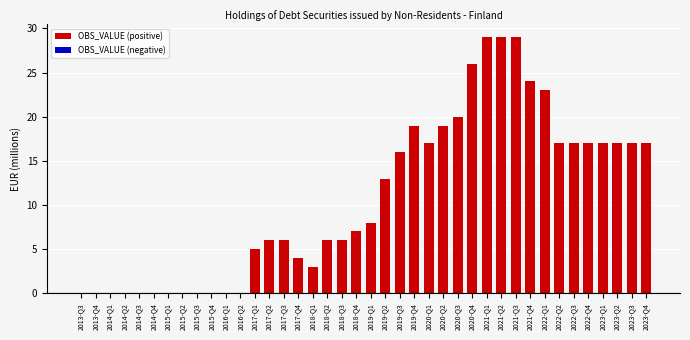

What is the sum of all values?

434